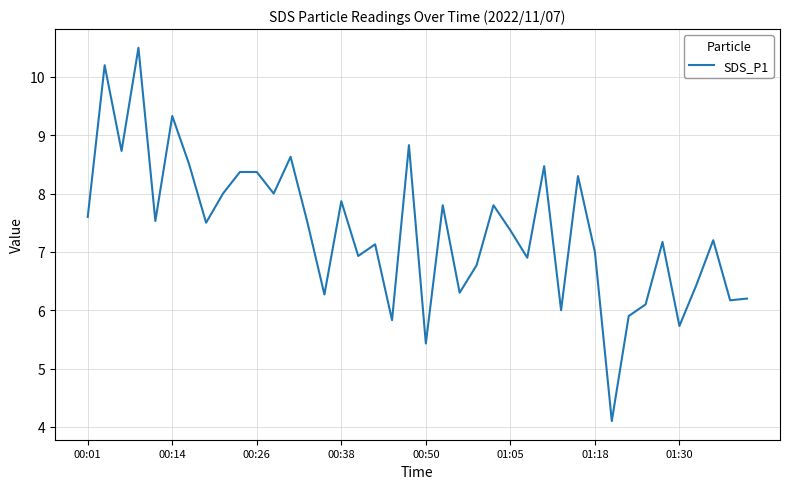

What is the average value?

7.4